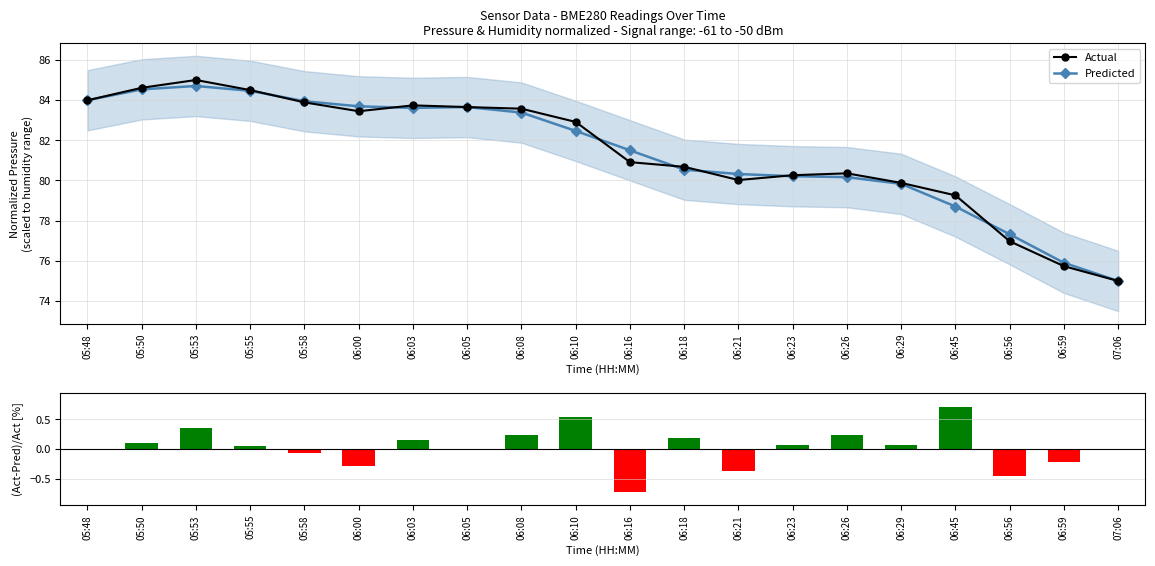

What is the value of the (Act-Pred)/Act [%] bar at the 18th from the left?

-0.5